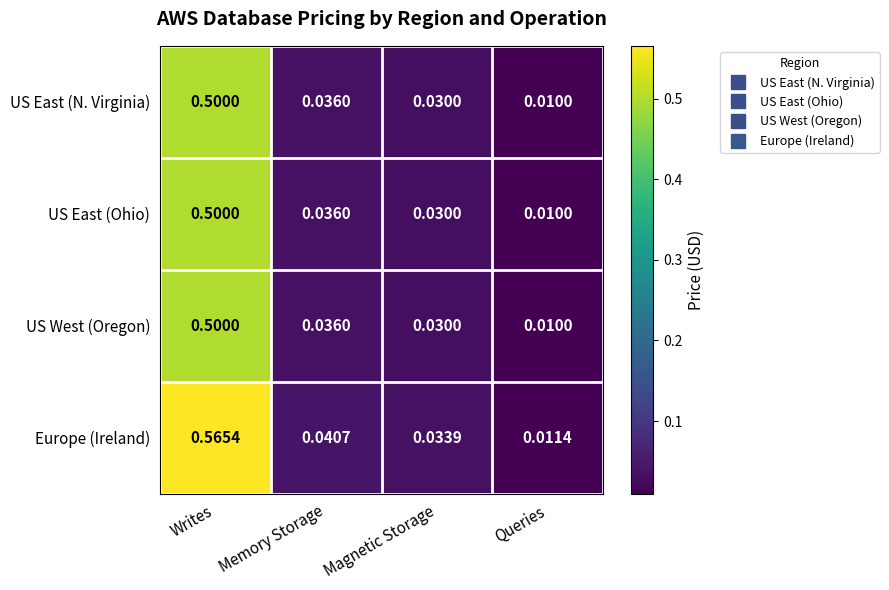

Between Writes and Queries, which series saw the biggest shift?

Europe (Ireland)